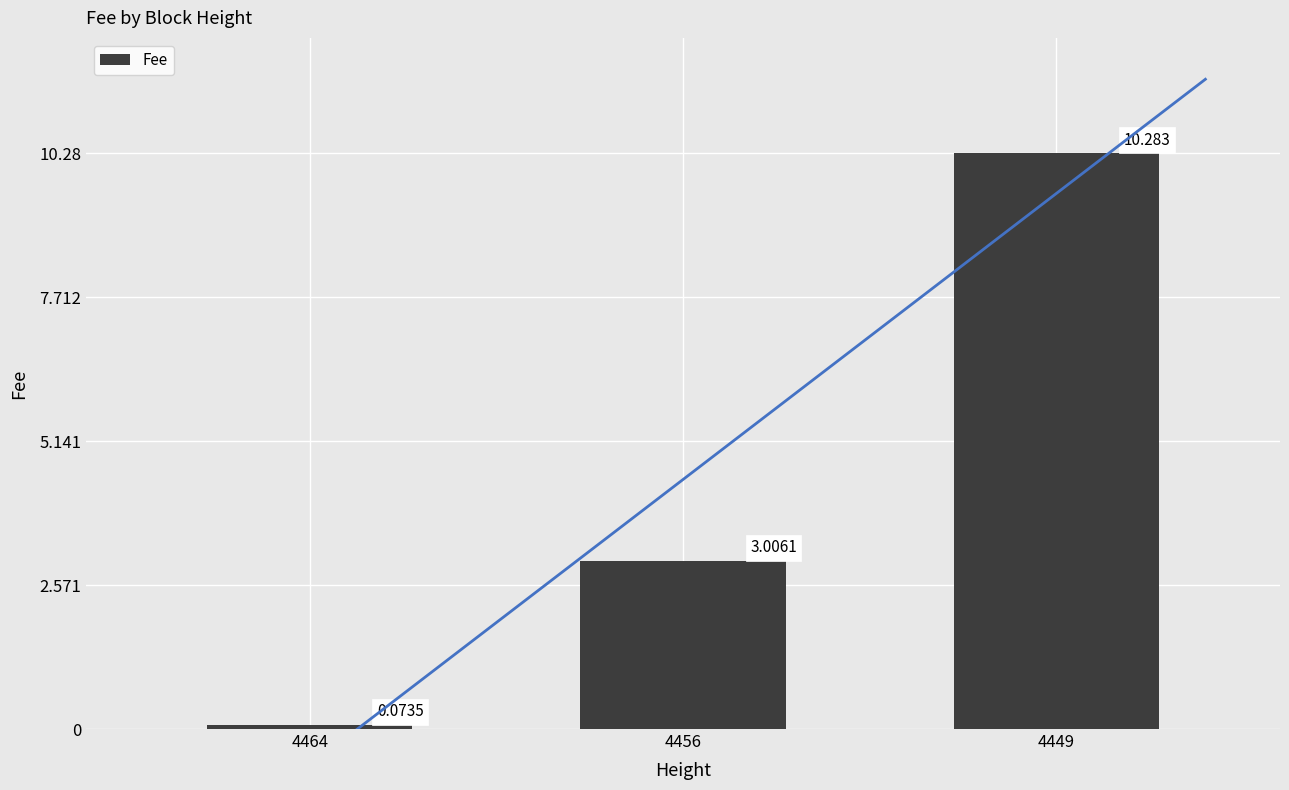

Is it true that the value at 4449 is 17.8?

False